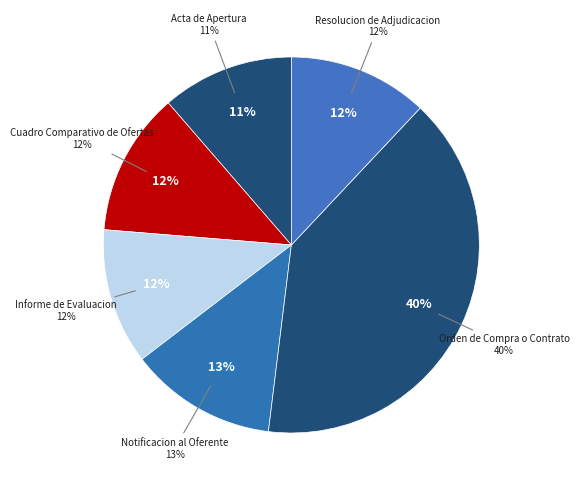

To the nearest percent, what percentage of the pie is Informe de Evaluacion?

12%